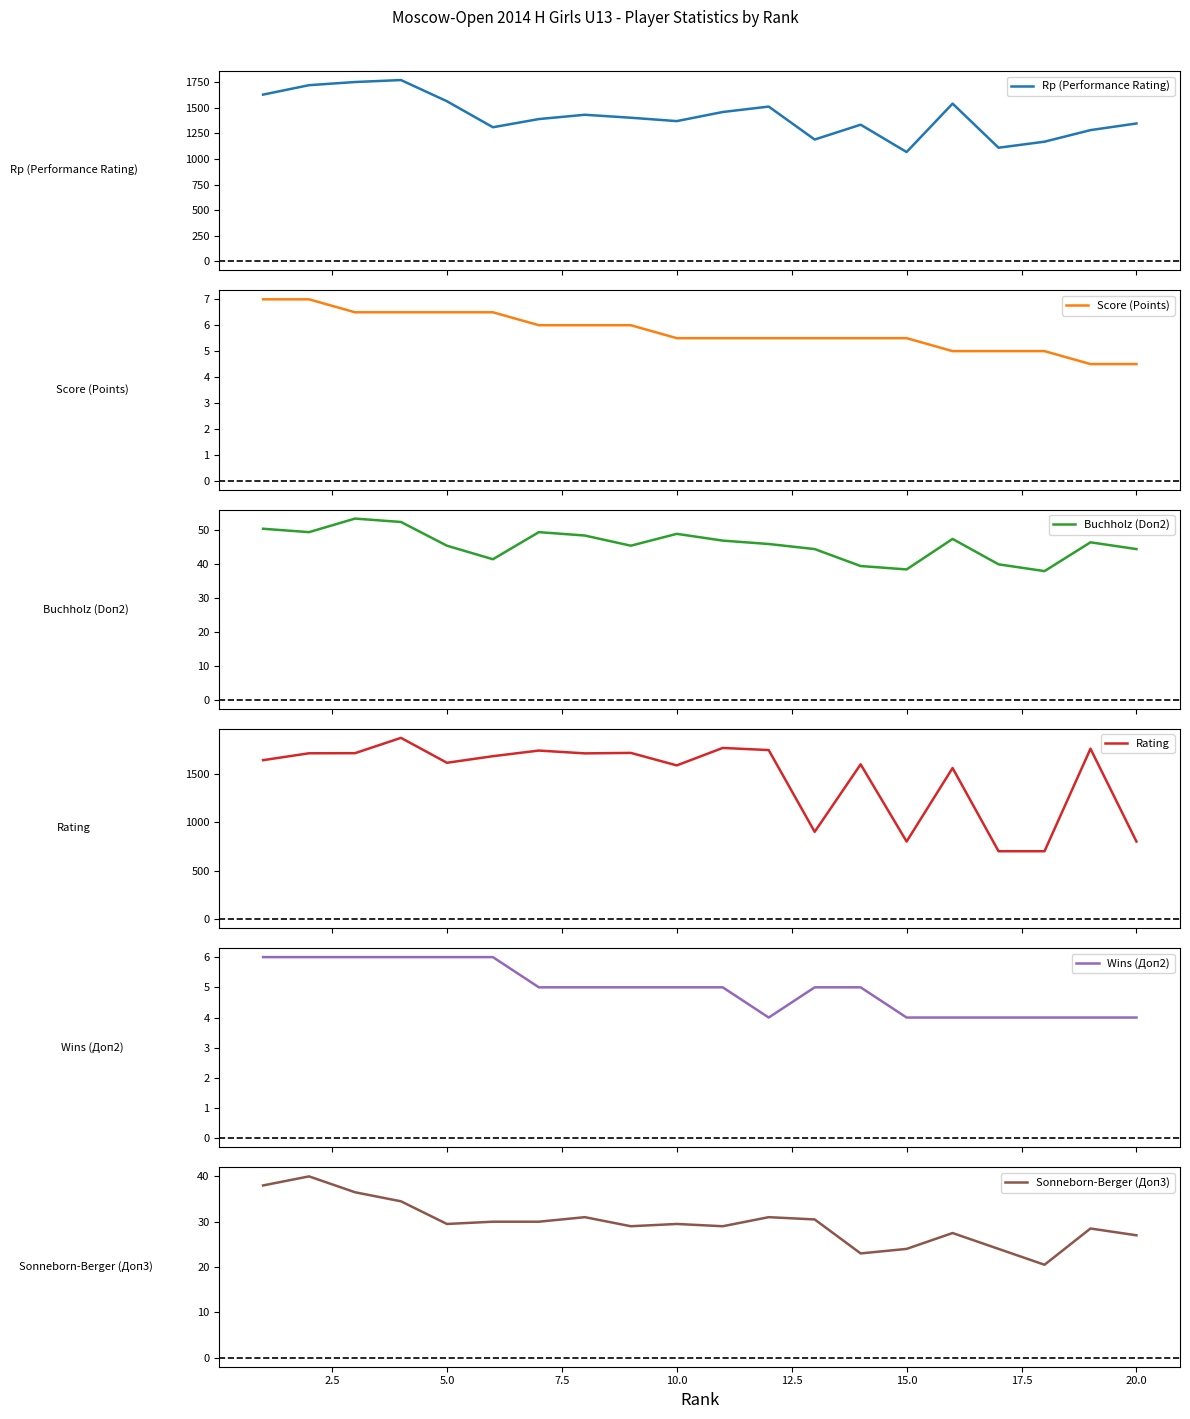

What is the maximum value for Sonneborn-Berger (Доп3)?

40.0